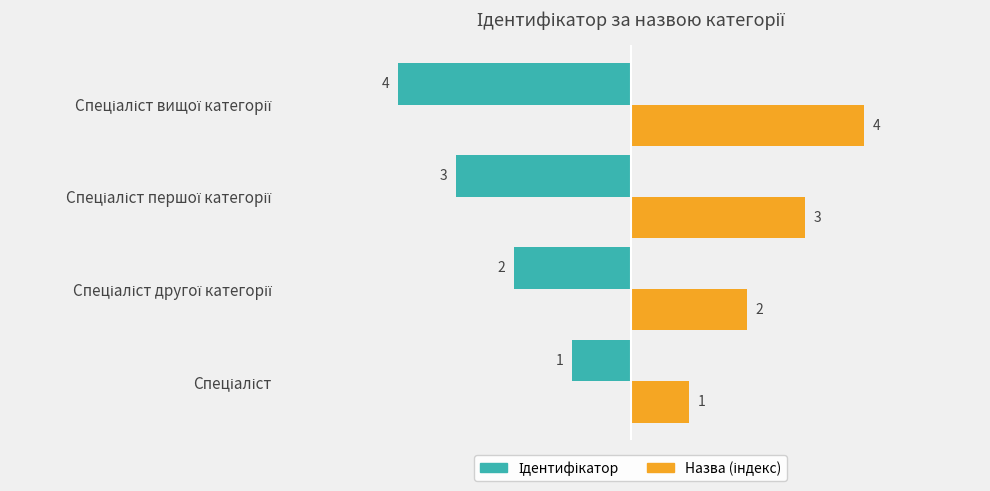

What is the maximum value shown in the chart?

4